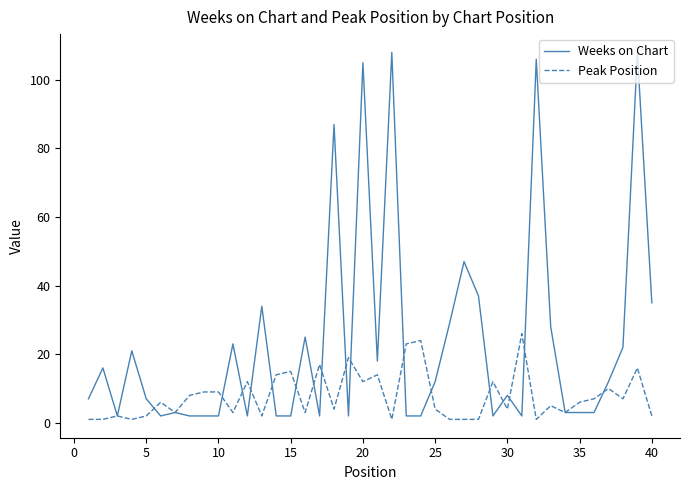

Rank the series by their maximum value, from lowest to highest.

Peak Position, Weeks on Chart